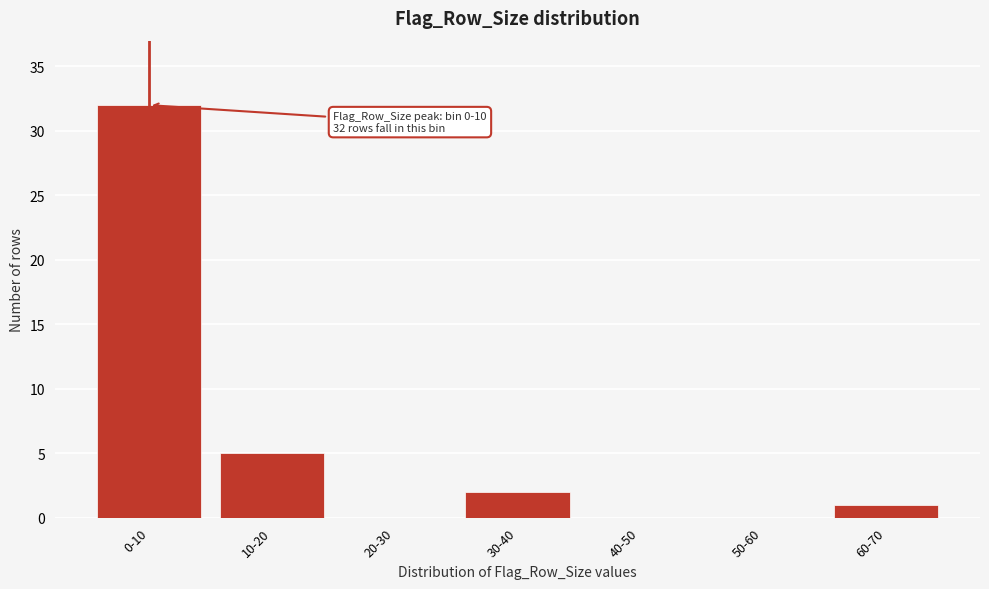

Reading left to right, transcribe all the data shown in this chart.

0-10=32	10-20=5	20-30=0	30-40=2	40-50=0	50-60=0	60-70=1